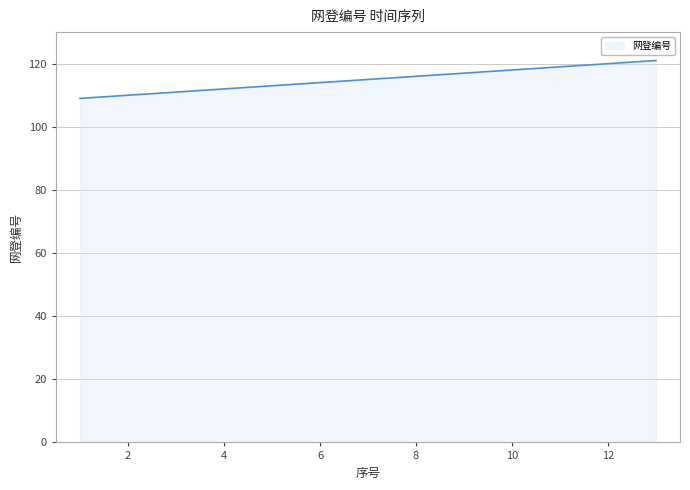

What is the minimum value shown in the chart?

109